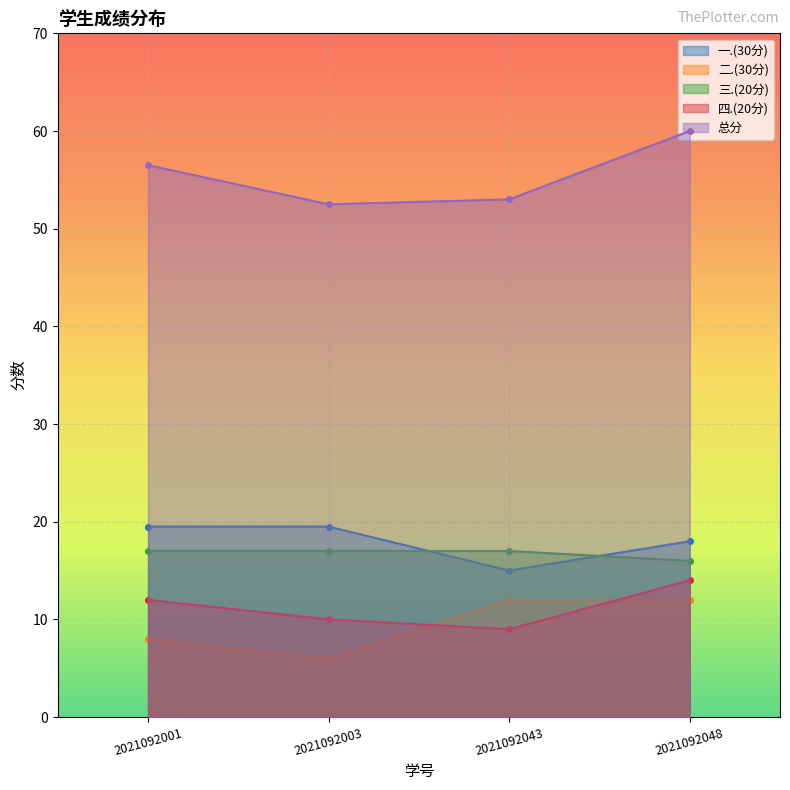

What is the value of the 三.(20分) point at the 2nd from the left?

17.0